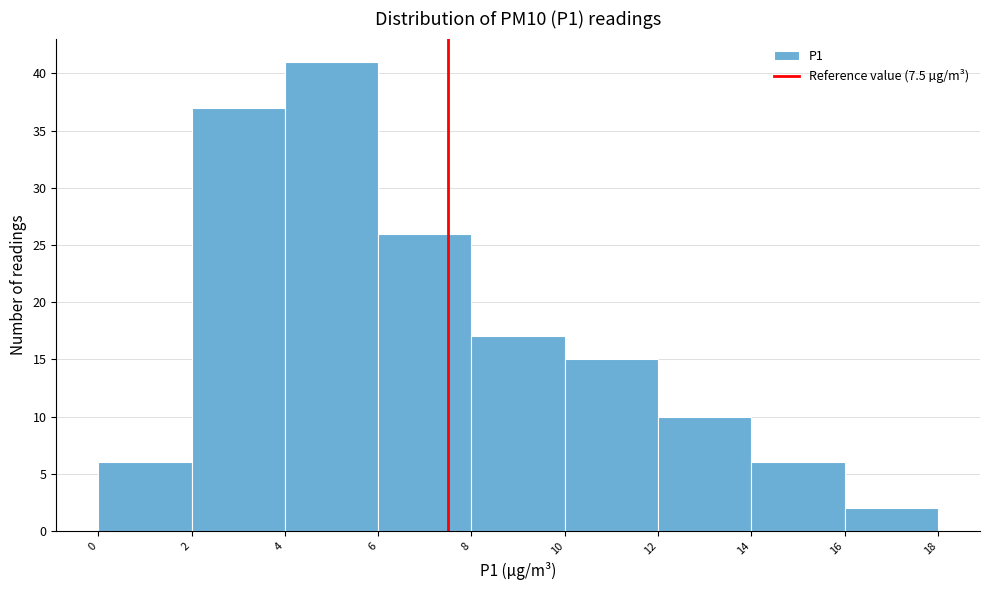

Which range on the x-axis has the tallest bar?

4 to 6